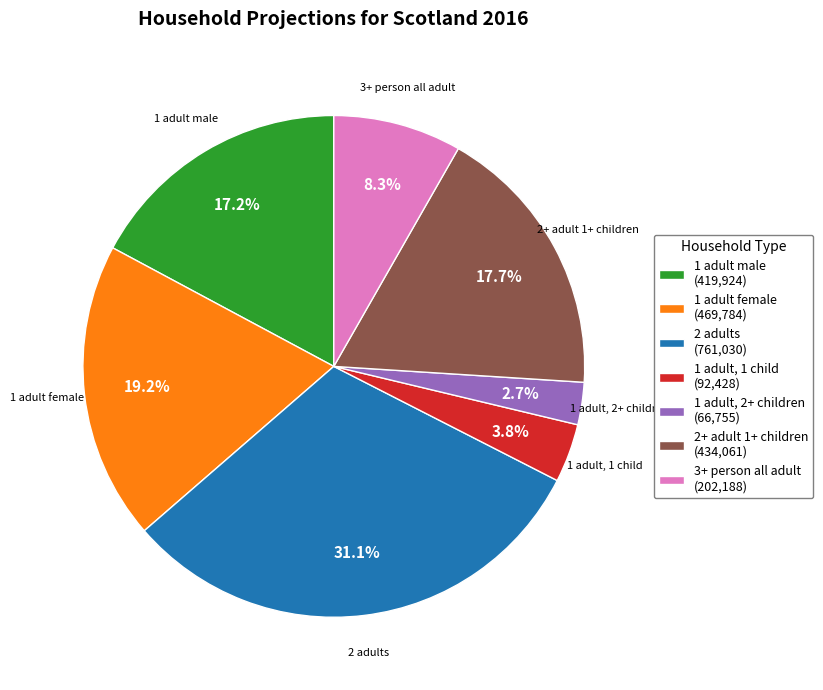

Rank the categories by value from lowest to highest.

1 adult, 2+ children, 1 adult, 1 child, 3+ person all adult, 1 adult male, 2+ adult 1+ children, 1 adult female, 2 adults